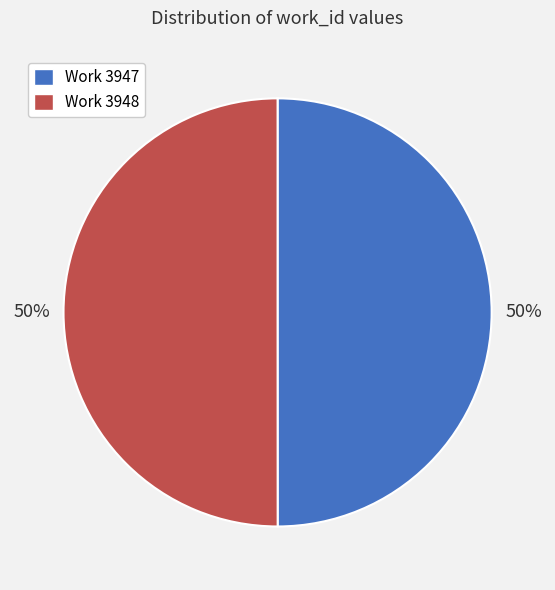

To the nearest percent, what is the average slice percentage?

50%